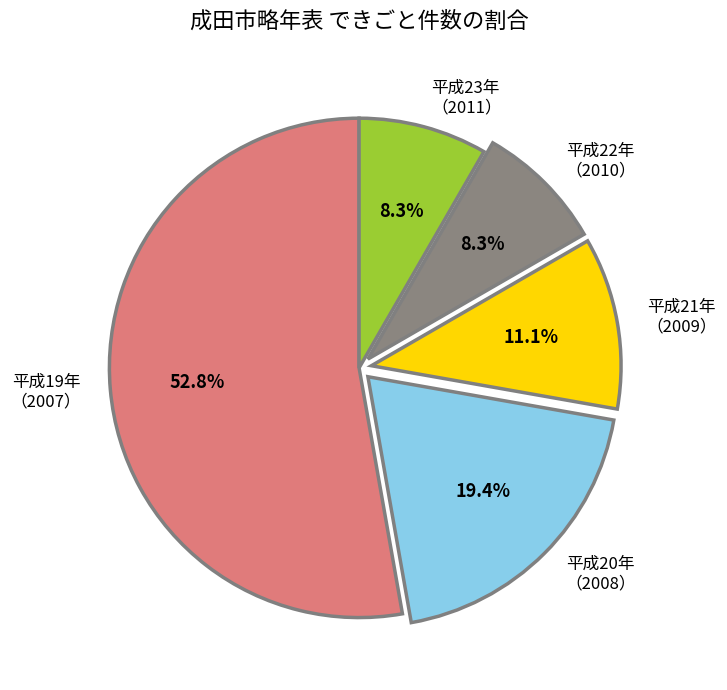

Which slice is the largest?

平成19年 （2007）